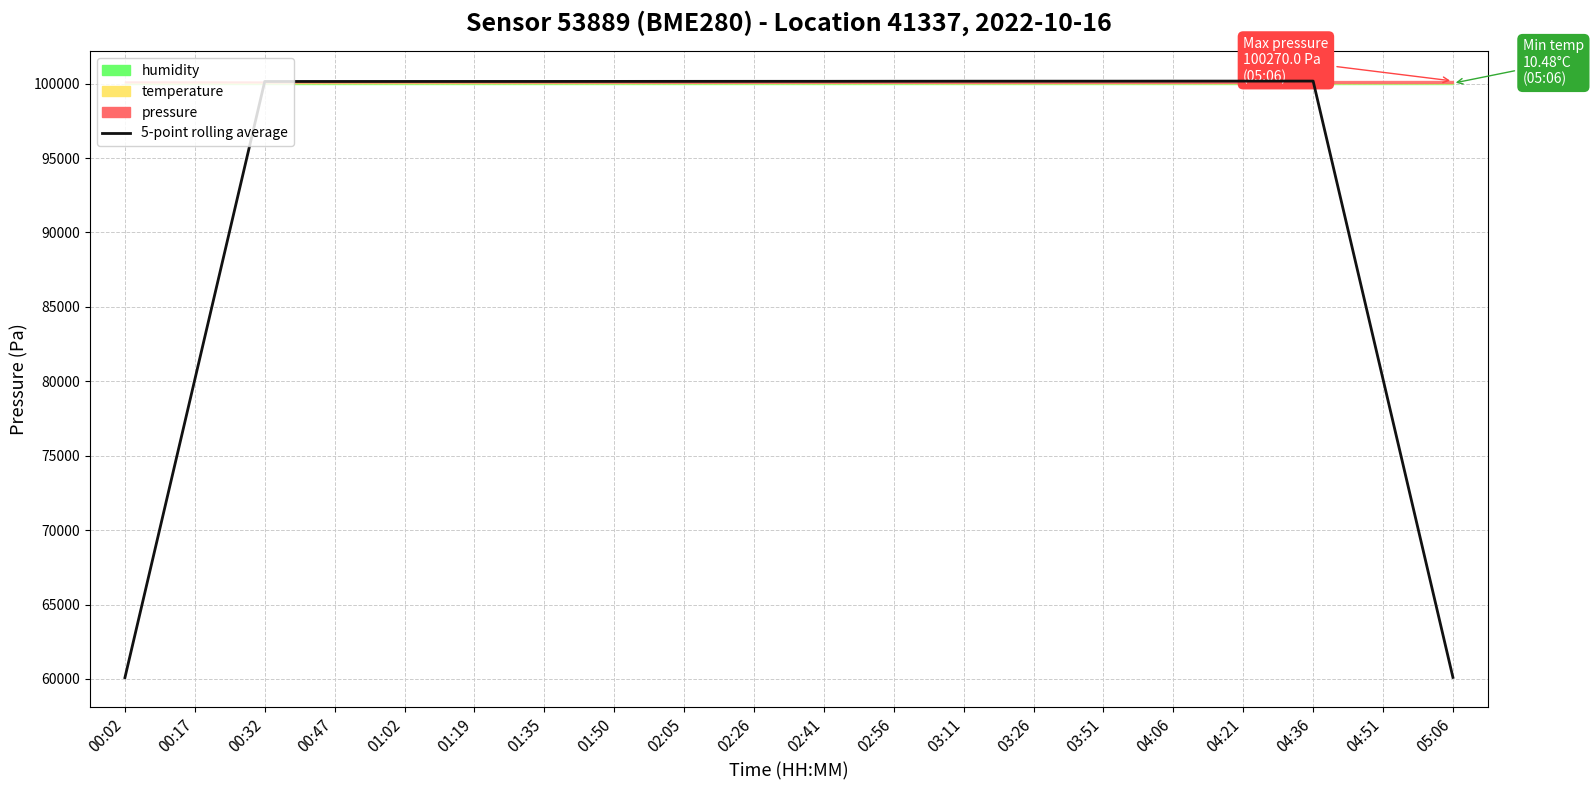

List the labels in order of value, smallest first.

00:02, 05:06, 00:17, 04:51, 00:32, 00:47, 01:02, 01:19, 01:35, 01:50, 02:05, 02:26, 02:41, 02:56, 03:11, 03:26, 03:51, 04:06, 04:21, 04:36